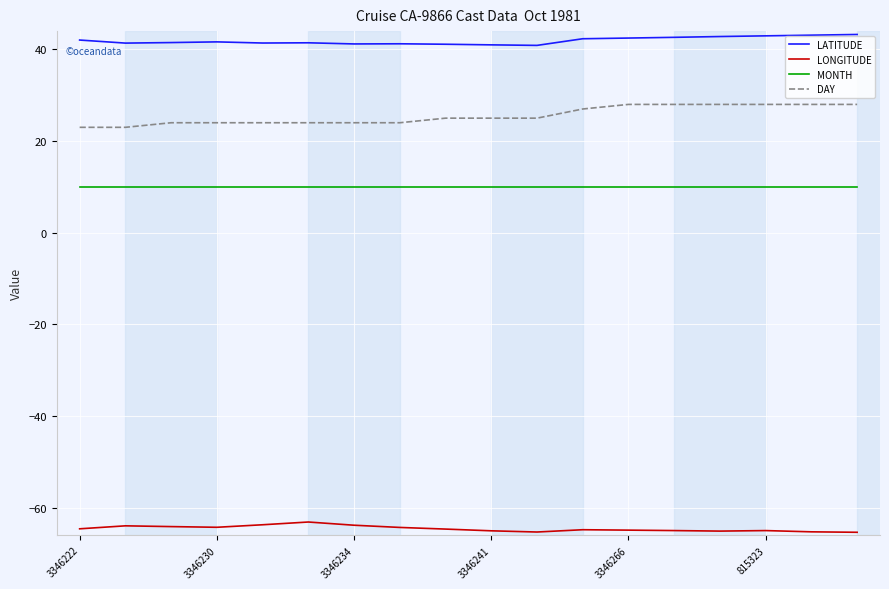

Which series has the largest range (max minus min)?

DAY